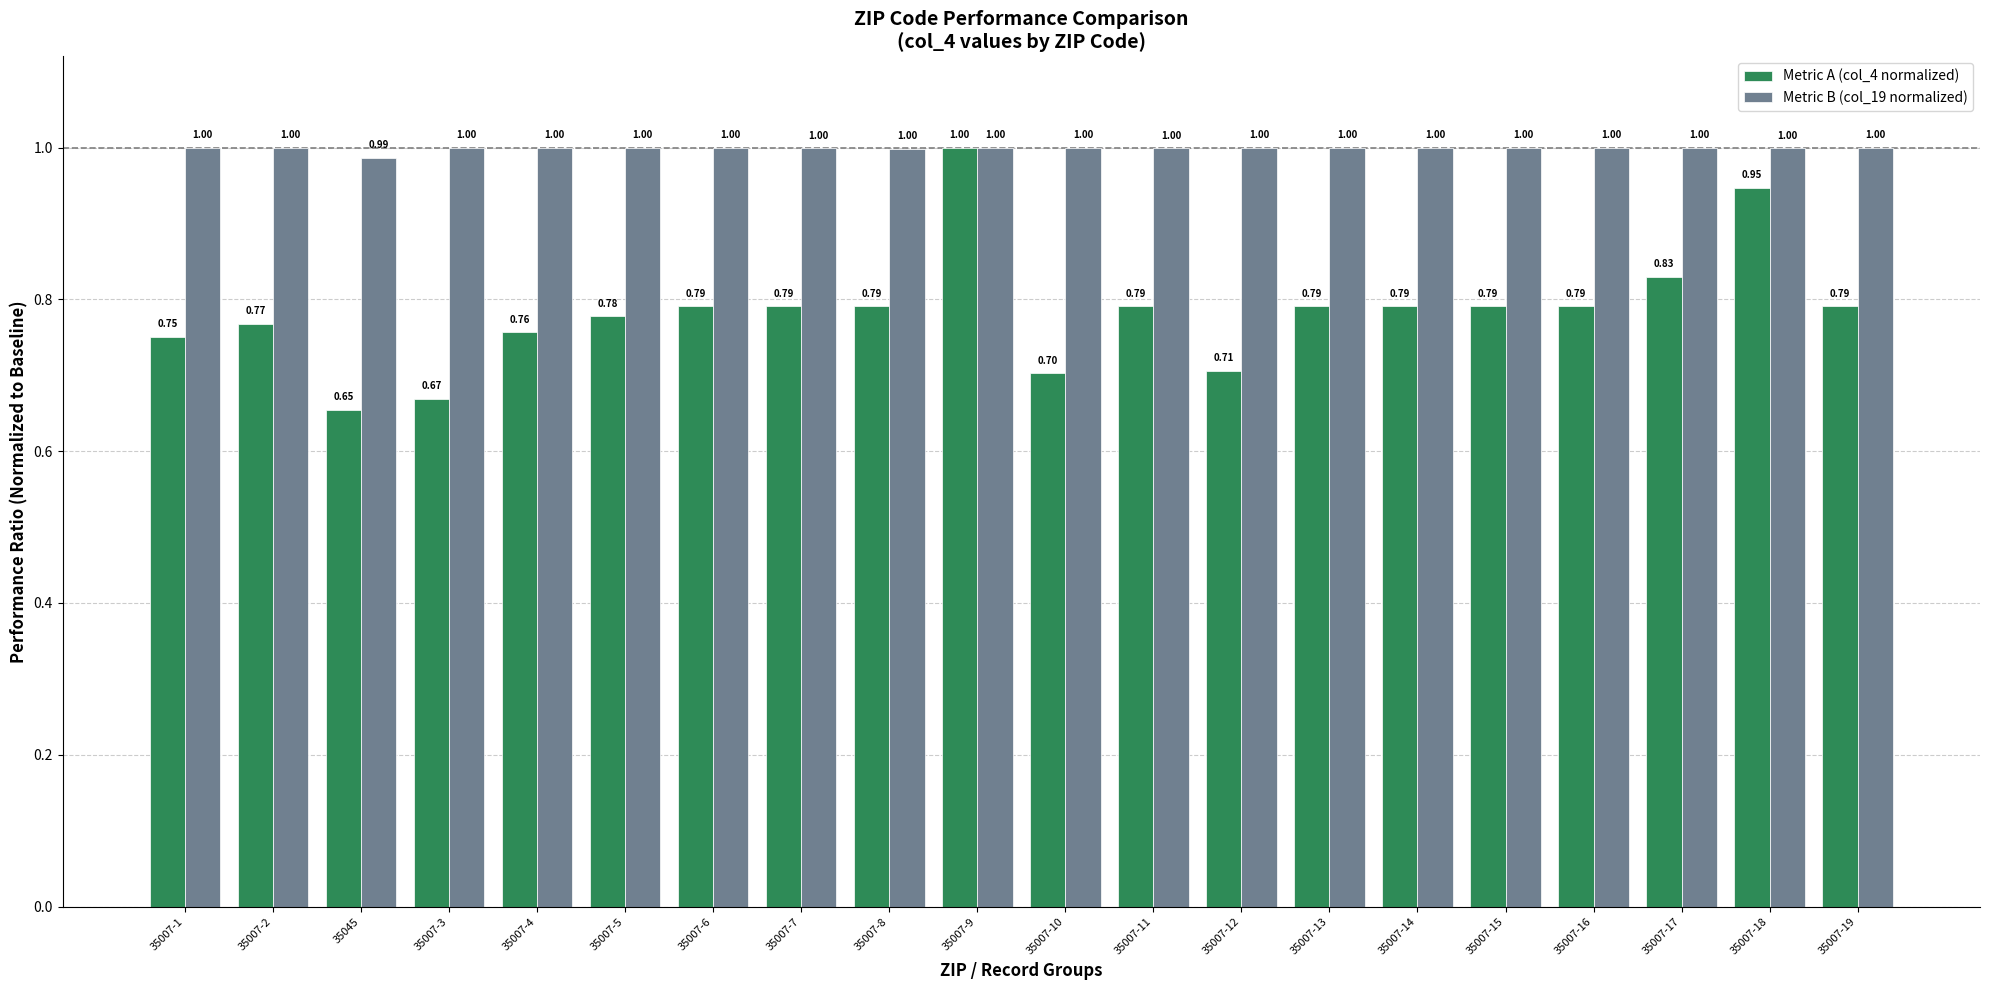

Is the value of Metric B (col_19 normalized) at 35007-5 greater than the value of Metric A (col_4 normalized) at 35007-8?

Yes